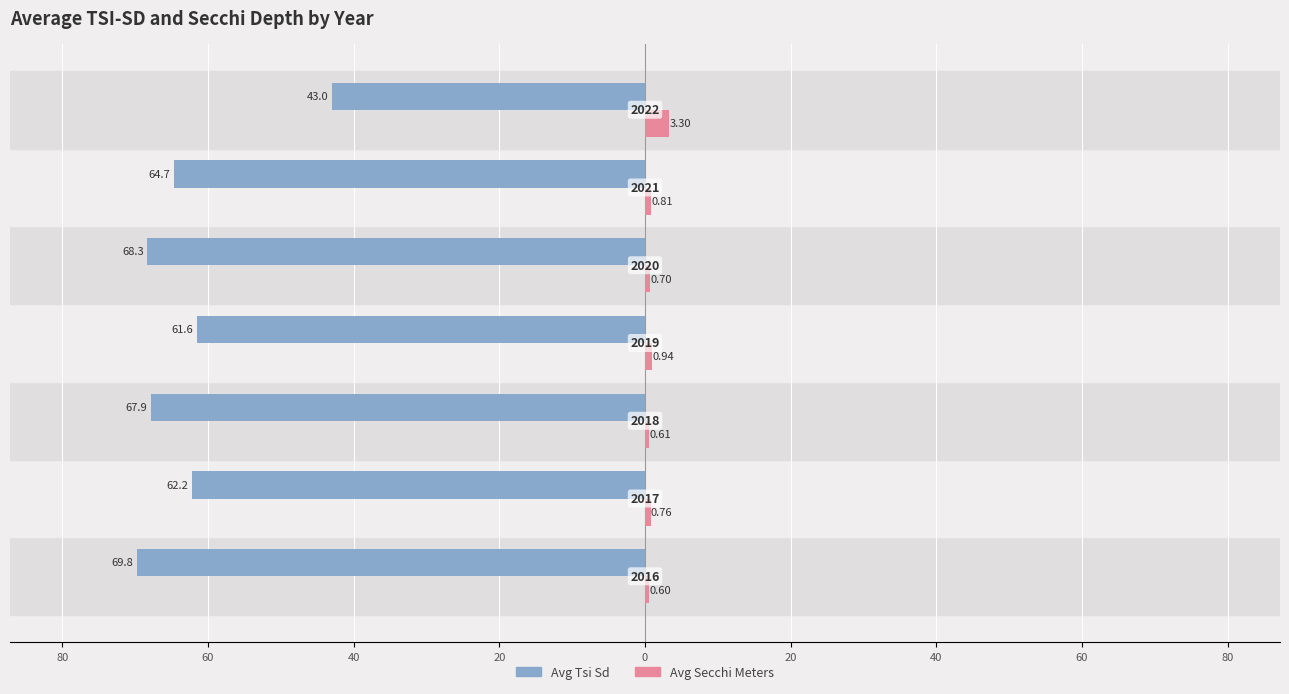

What are all the series names shown in the legend?

Avg Tsi Sd, Avg Secchi Meters